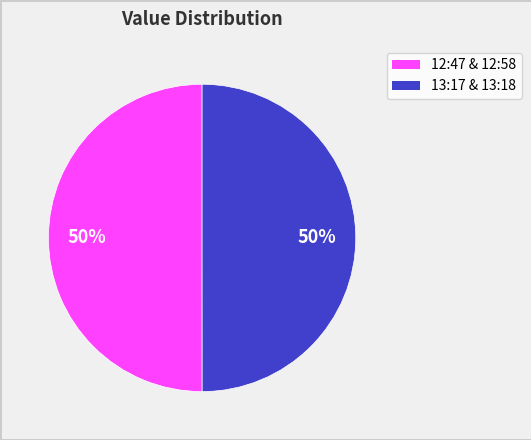

To the nearest percent, what is the average slice percentage?

50%